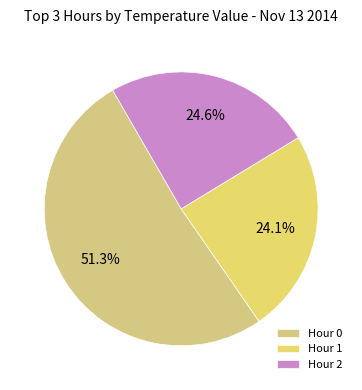

What percentage is the Hour 1 slice, to the nearest percent?

24%